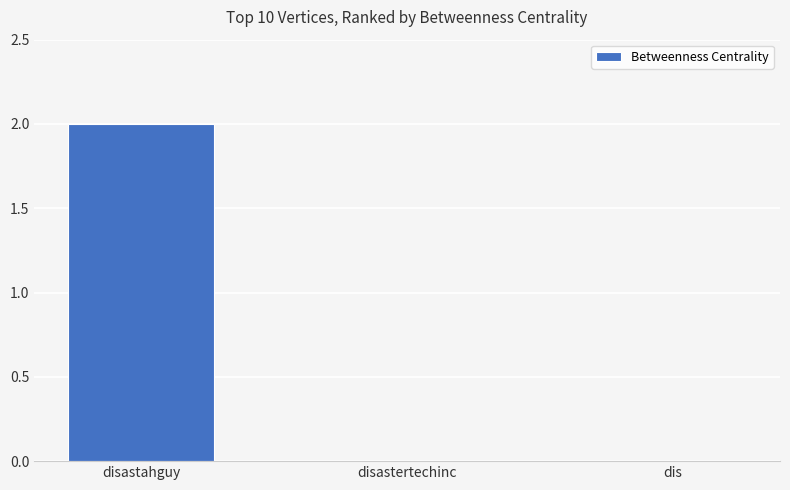

What is the change in value from disastahguy to disastertechinc?

-2